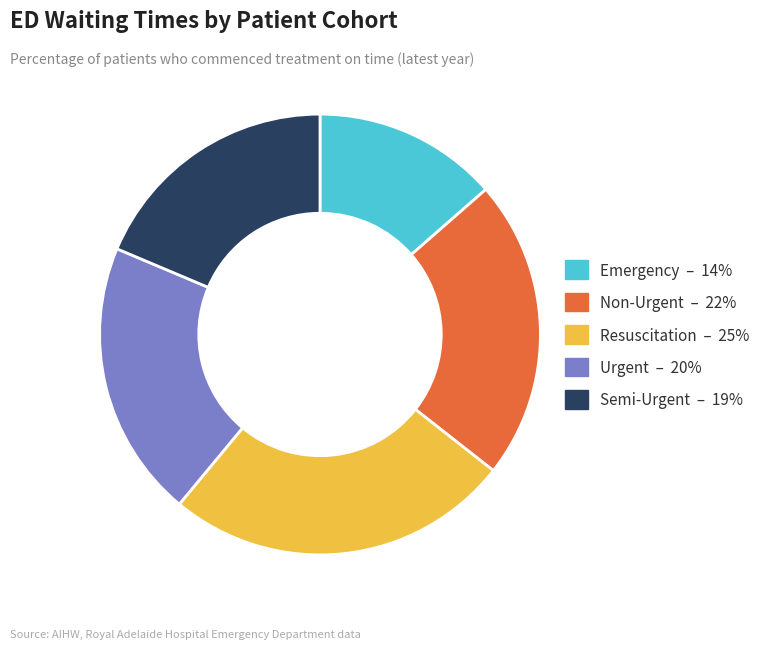

Is there any slice that represents more than half of the pie?

No